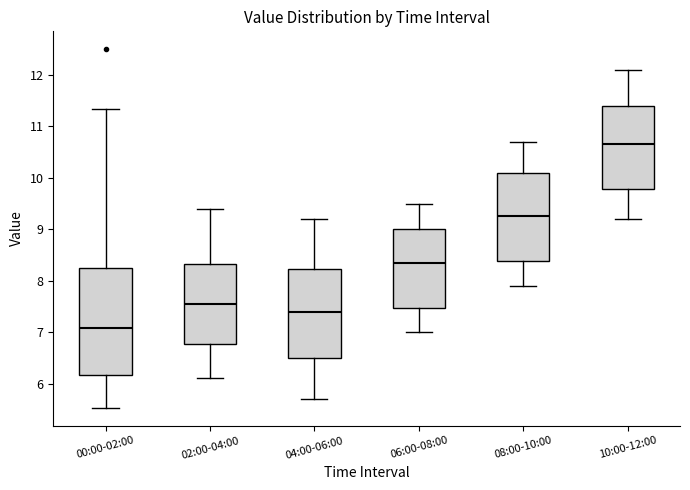

Which box has the lowest median line?

00:00-02:00